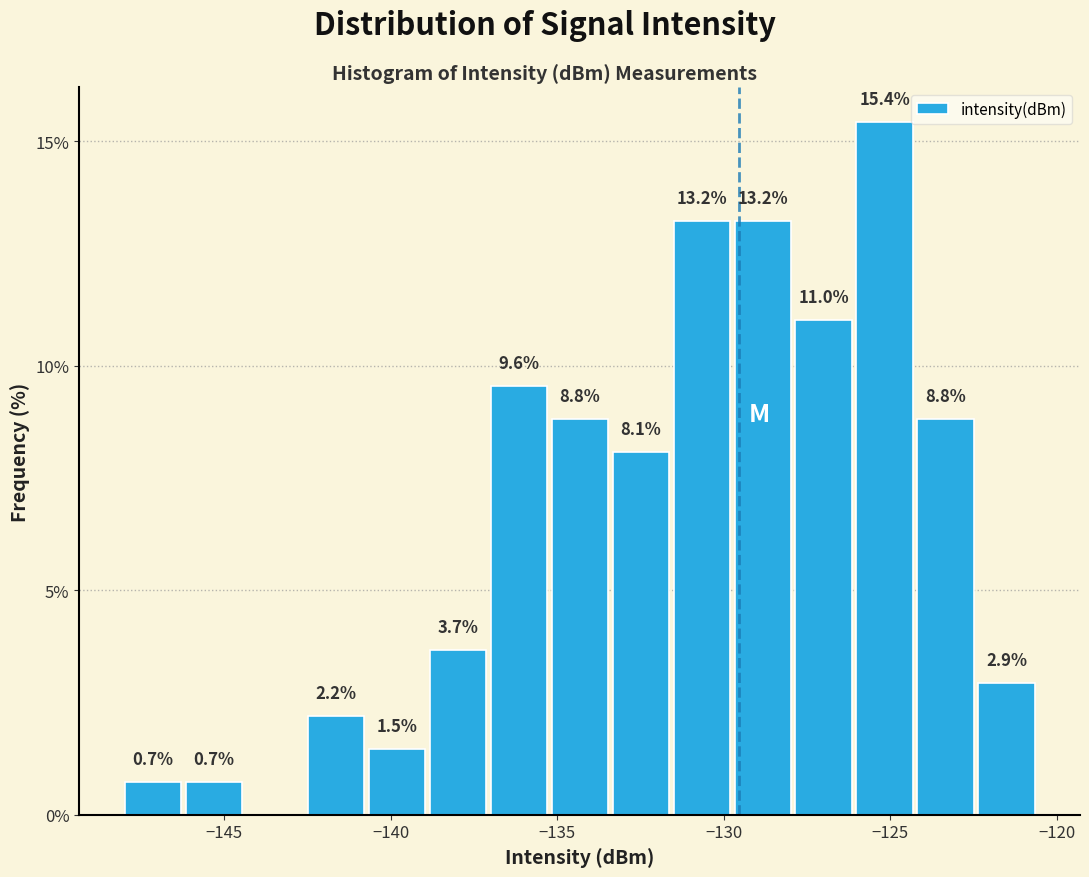

Read against the x-axis, roughly where is the centre of the tallest bar?

-125.0